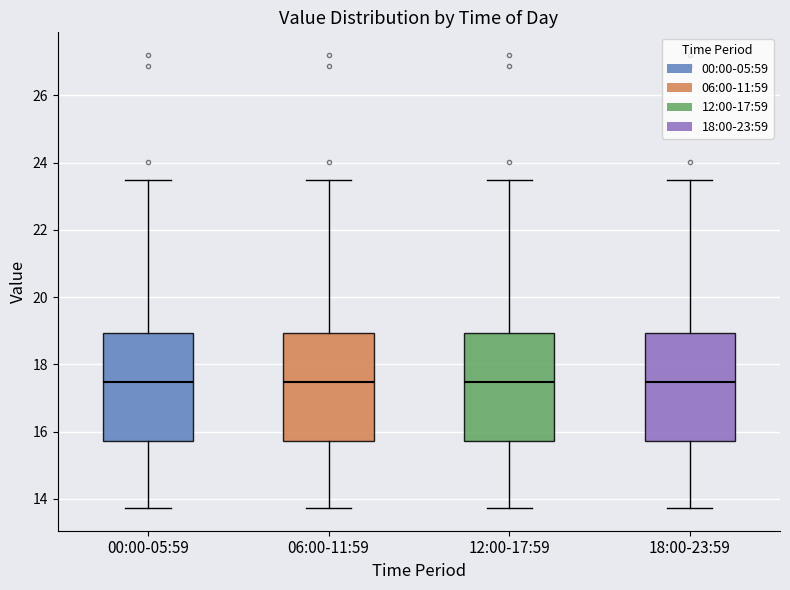

Reading left to right, transcribe this box plot: for each box, give where its median line is, the range the box spans, and where its two whiskers end, as read against the y-axis. The values are not printed on the chart, so give them approximately, as read against the axis.

00:00-05:59: median 17.4, box 15.8 to 19.0, whiskers 13.8 to 23.4
06:00-11:59: median 17.4, box 15.8 to 19.0, whiskers 13.8 to 23.4
12:00-17:59: median 17.4, box 15.8 to 19.0, whiskers 13.8 to 23.4
18:00-23:59: median 17.4, box 15.8 to 19.0, whiskers 13.8 to 23.4